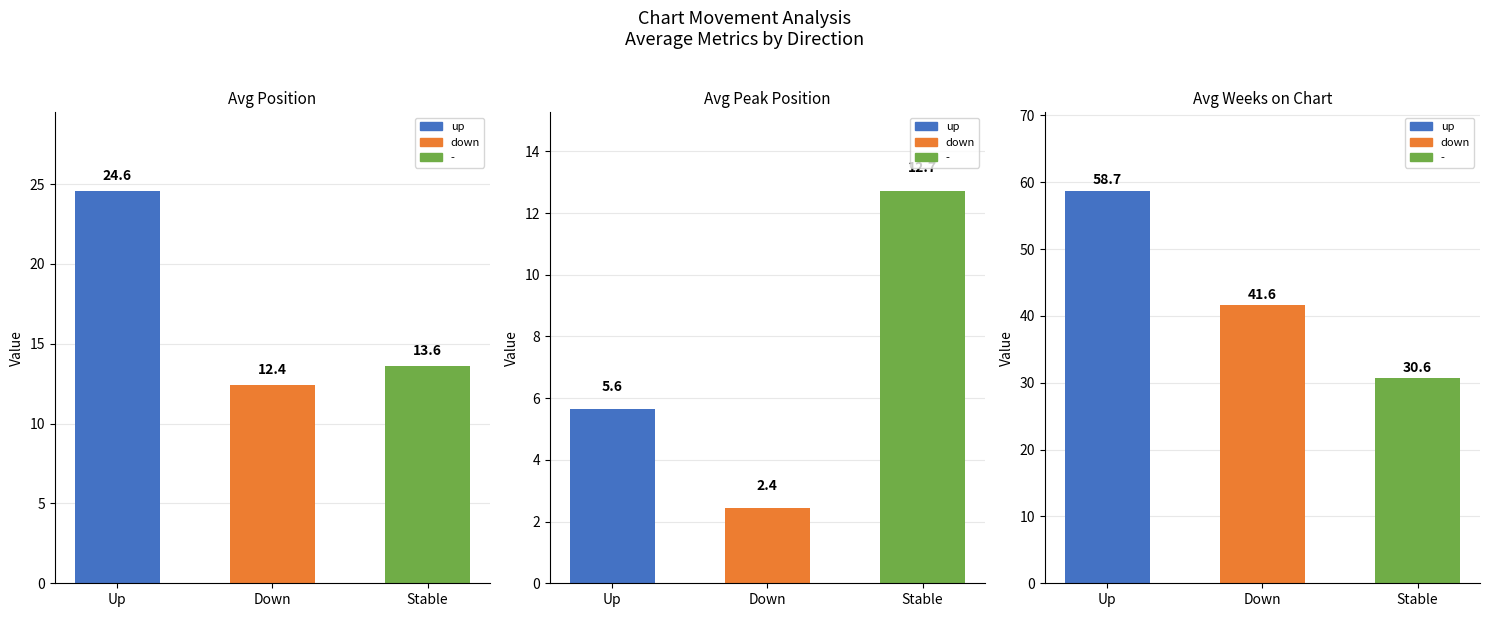

Rank the series by their maximum value, from highest to lowest.

Avg Weeks on Chart, Avg Position, Avg Peak Position